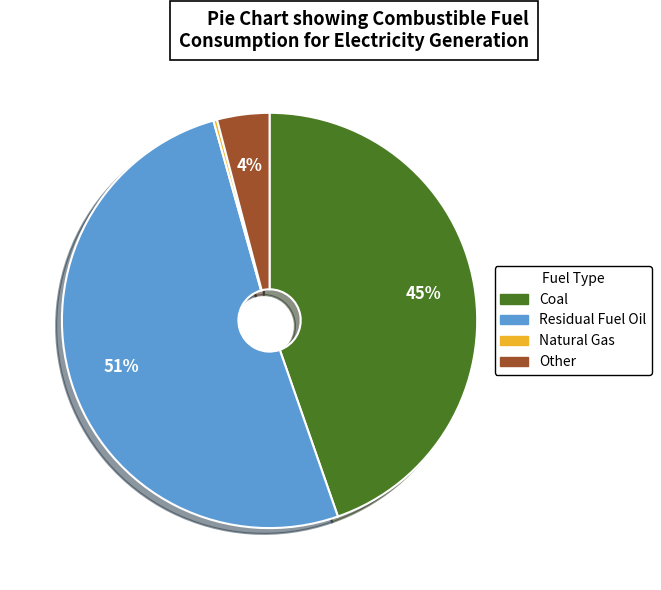

Is there a majority slice in this chart?

Yes